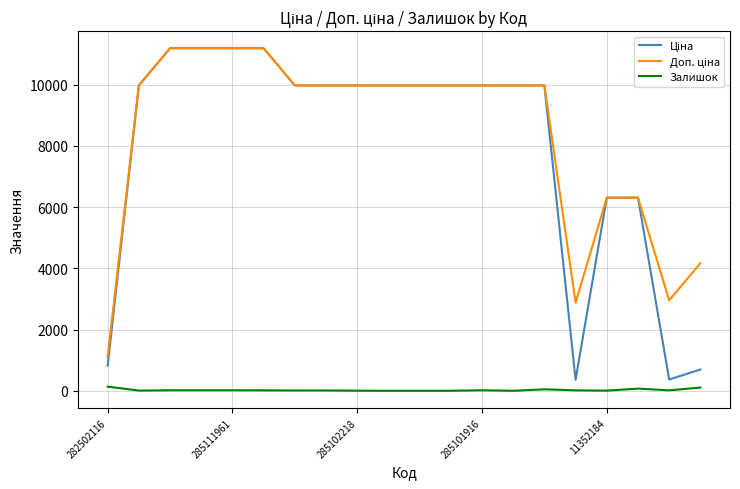

List the series in order of their peak value, highest first.

Ціна, Доп. ціна, Залишок